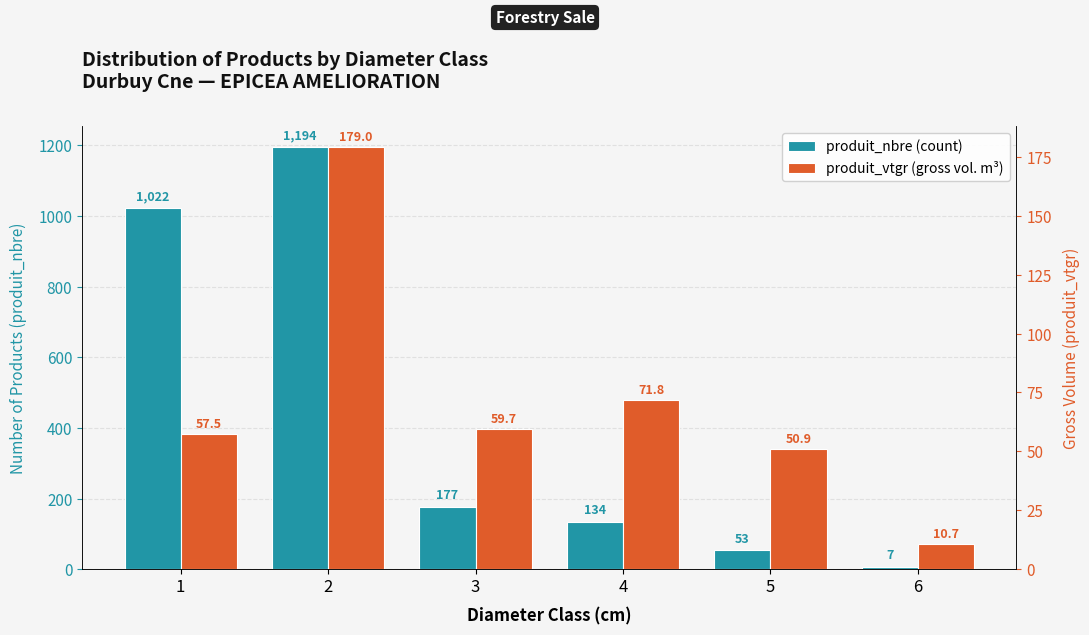

Count the number of categories in the chart.

6